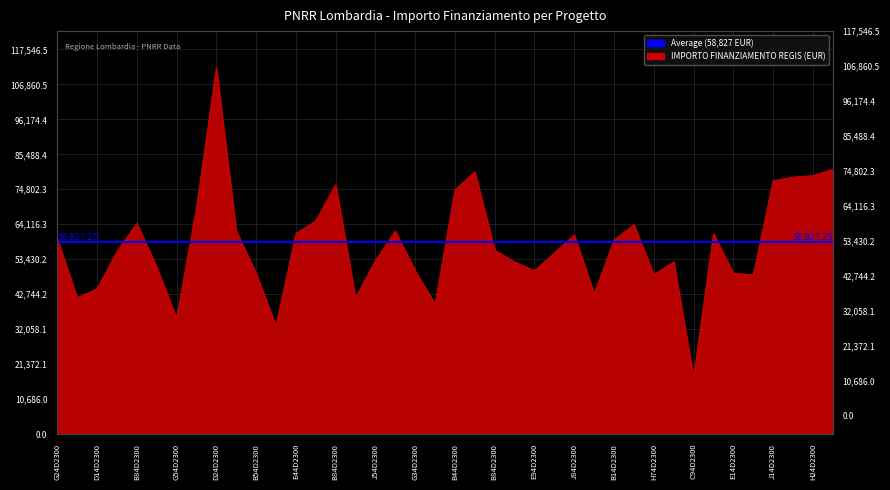

What is the change in value from I44D23003850006 to J64D23003060006?

+5499.3